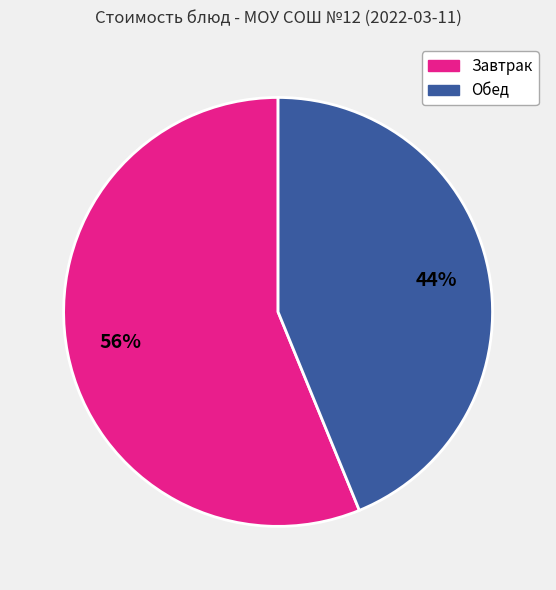

Is there a majority slice in this chart?

Yes